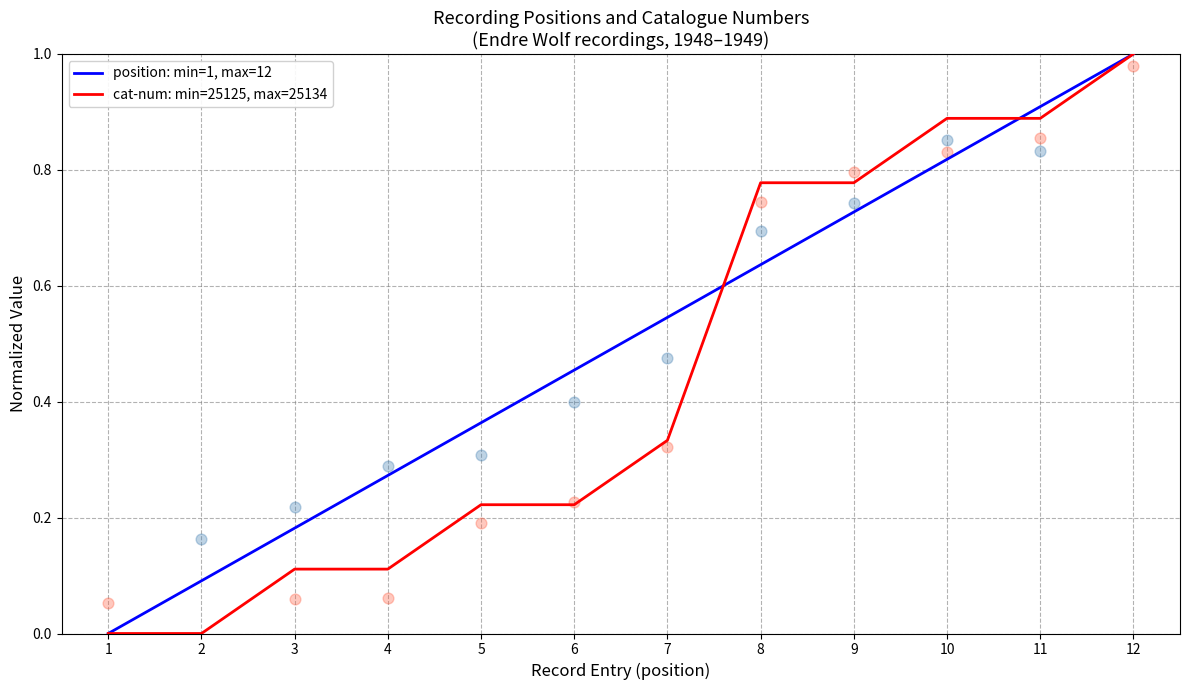

What is the total value across all series at 9?

1.5